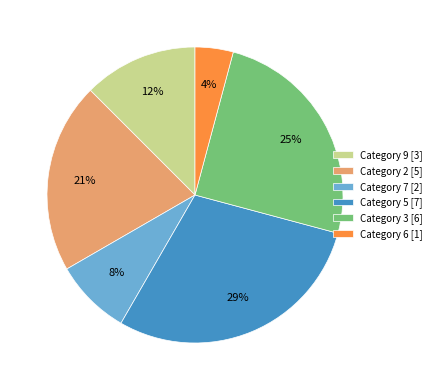

Between Category 9 [3] and Category 2 [5], which is larger?

Category 2 [5]